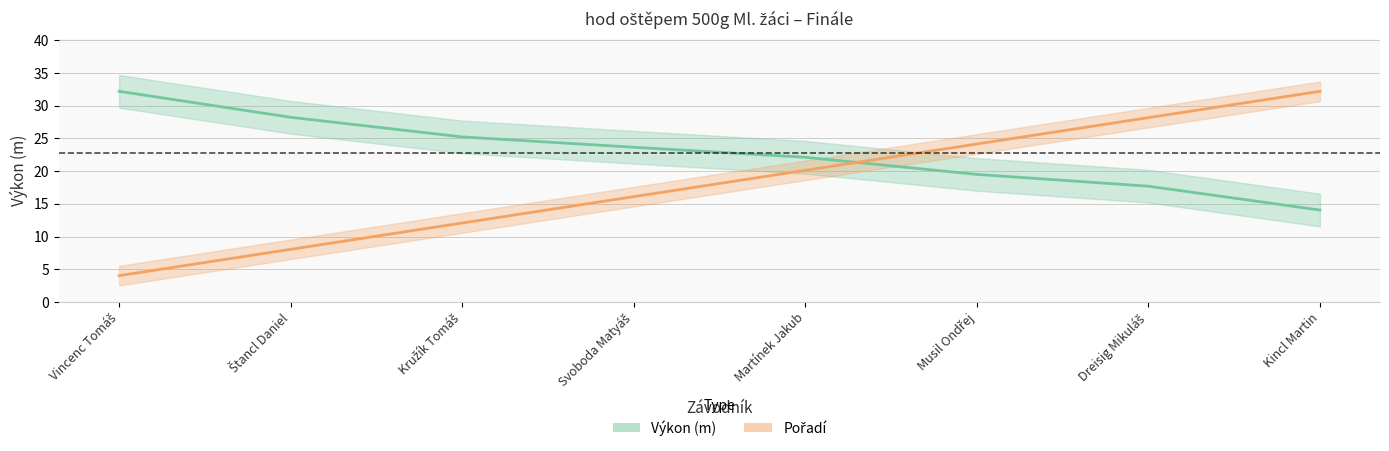

The value of Výkon at Vincenc Tomáš is 55.9. True or false?

False